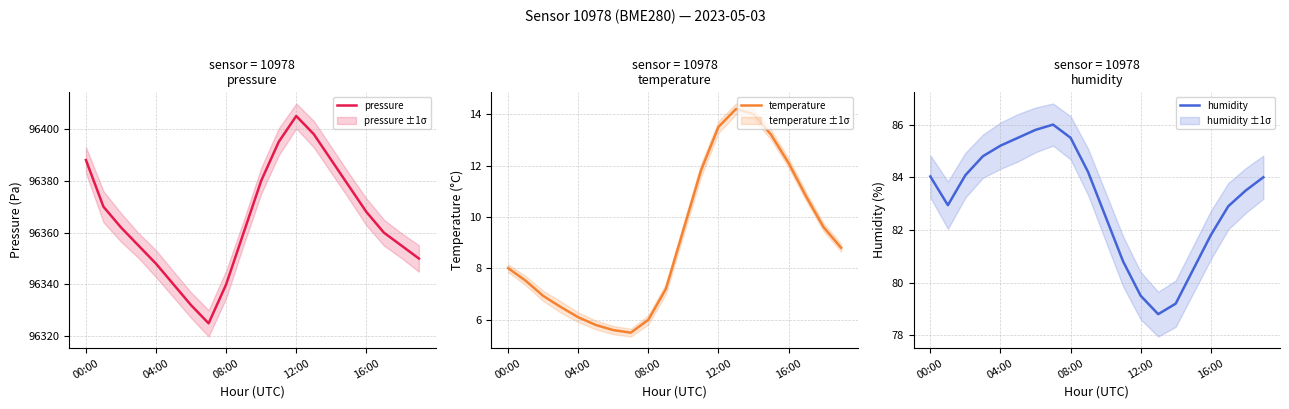

True or false: temperature and pressure intersect in this chart.

False